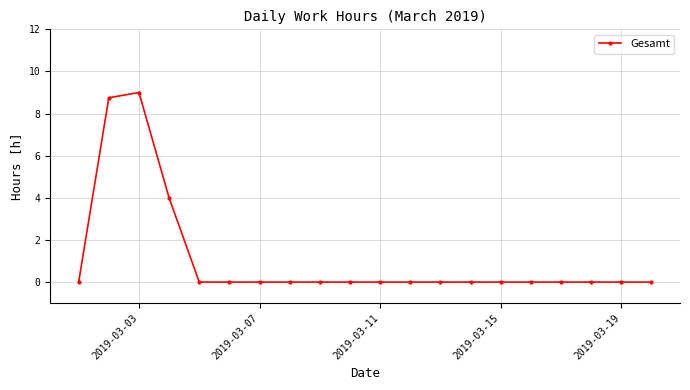

What is the average value?

1.1